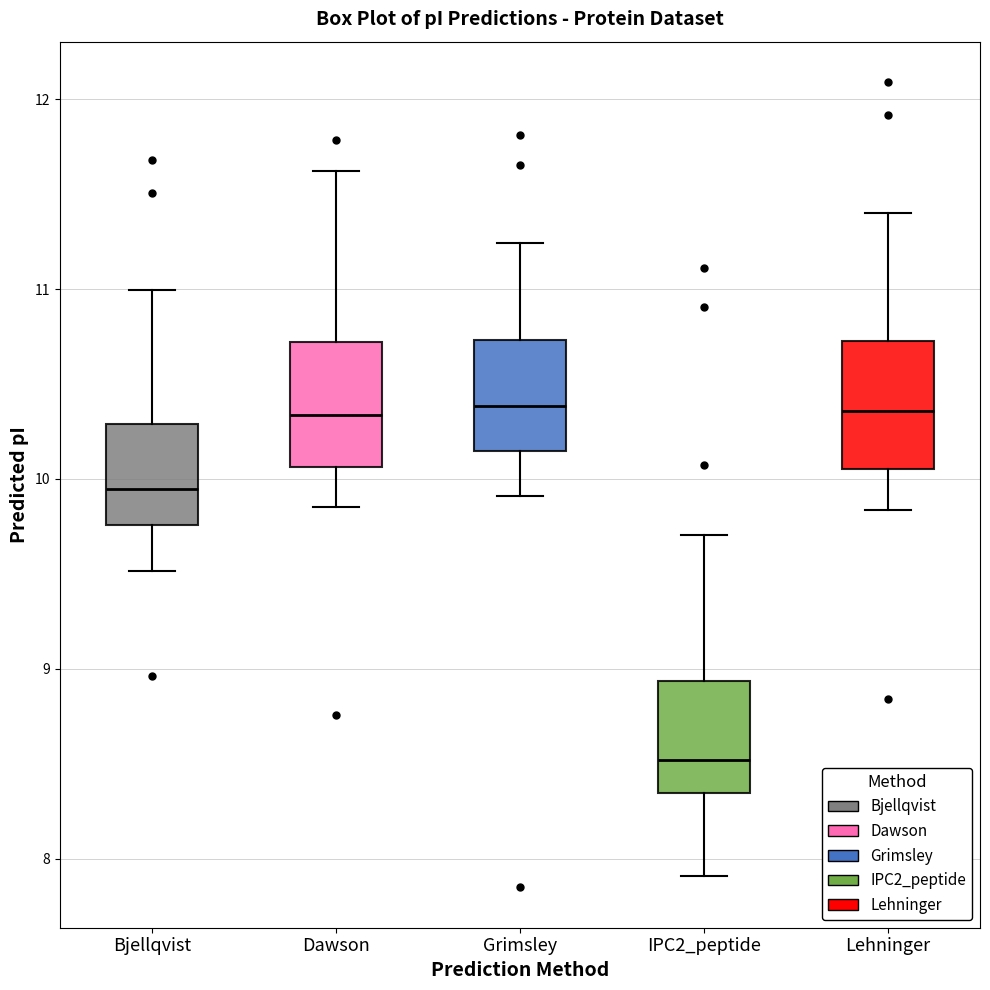

Reading left to right, transcribe this box plot: for each box, give where its median line is, the range the box spans, and where its two whiskers end, as read against the y-axis. The values are not printed on the chart, so give them approximately, as read against the axis.

Bjellqvist: median 9.9, box 9.8 to 10.3, whiskers 9.5 to 11.0
Dawson: median 10.3, box 10.1 to 10.7, whiskers 9.9 to 11.6
Grimsley: median 10.4, box 10.1 to 10.7, whiskers 9.9 to 11.2
IPC2_peptide: median 8.5, box 8.3 to 8.9, whiskers 7.9 to 9.7
Lehninger: median 10.4, box 10.1 to 10.7, whiskers 9.8 to 11.4